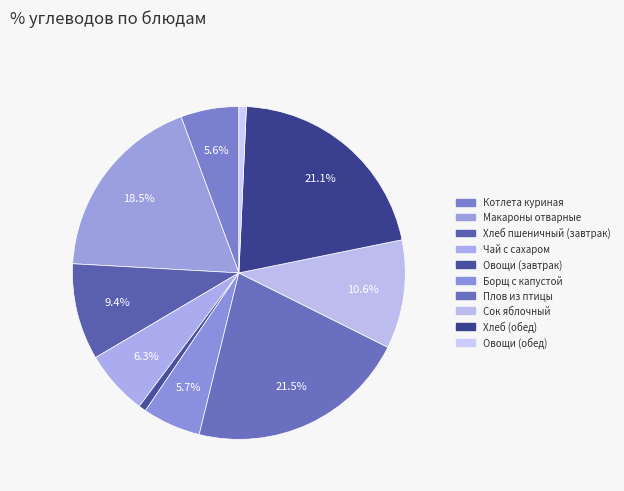

To the nearest percent, what is the difference between the Котлета куриная and Макароны отварные slice percentages?

13%